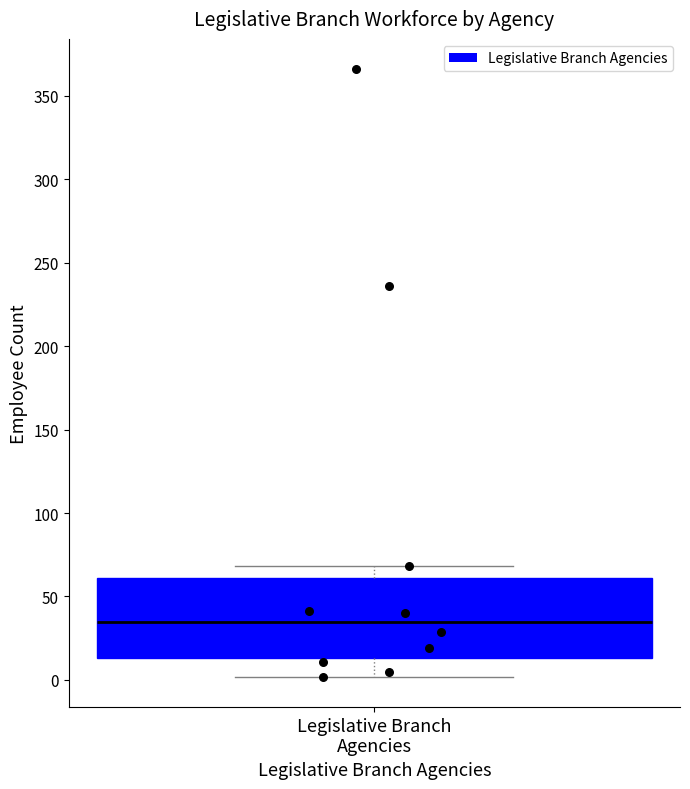

Read this box plot against the y-axis: the position of the median line, the range covered by the box, and the ends of both whiskers. The values are not printed on the chart, so give them approximately, as read against the axis.

median 35, box 15 to 60, whiskers 0 to 70